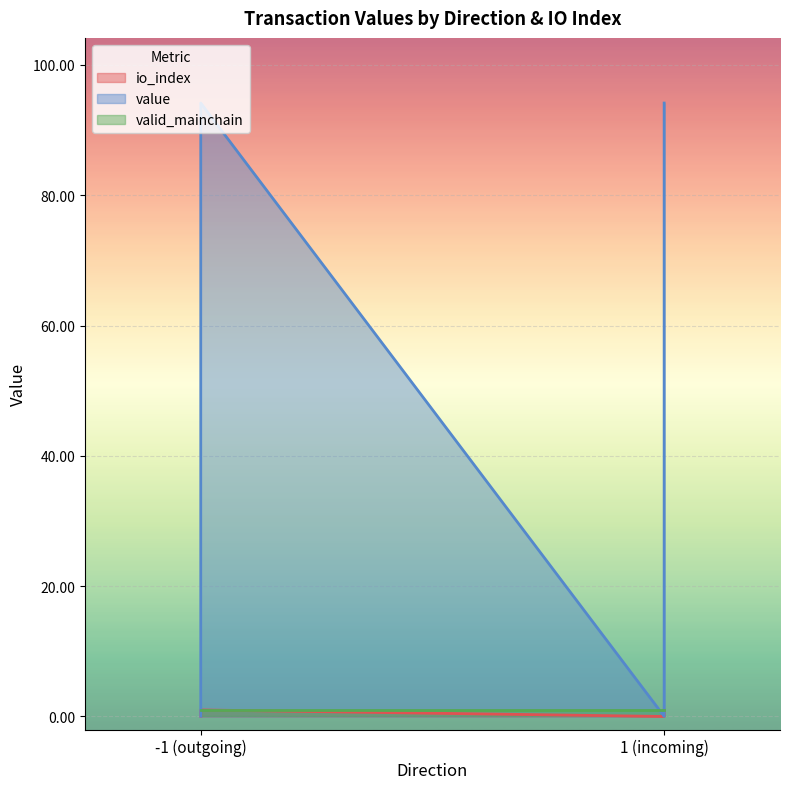

Where does the value series first go above 94?

-1 (outgoing)